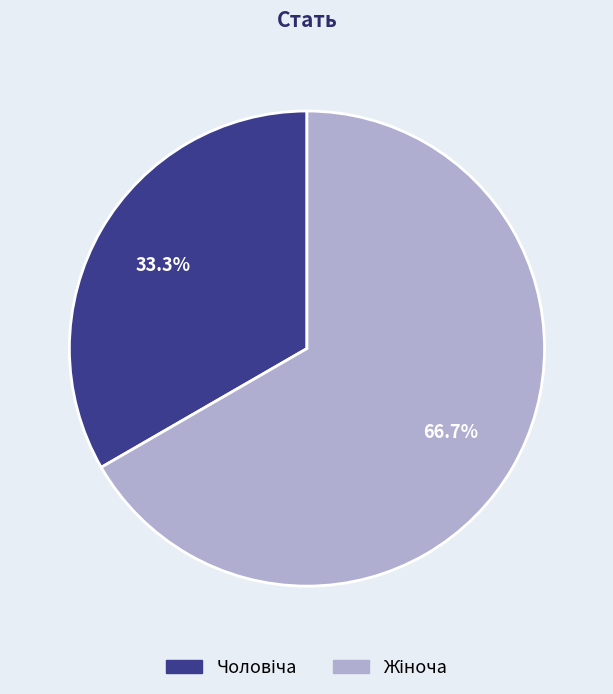

To the nearest percent, what is the combined percentage of Жіноча and Чоловіча?

100%